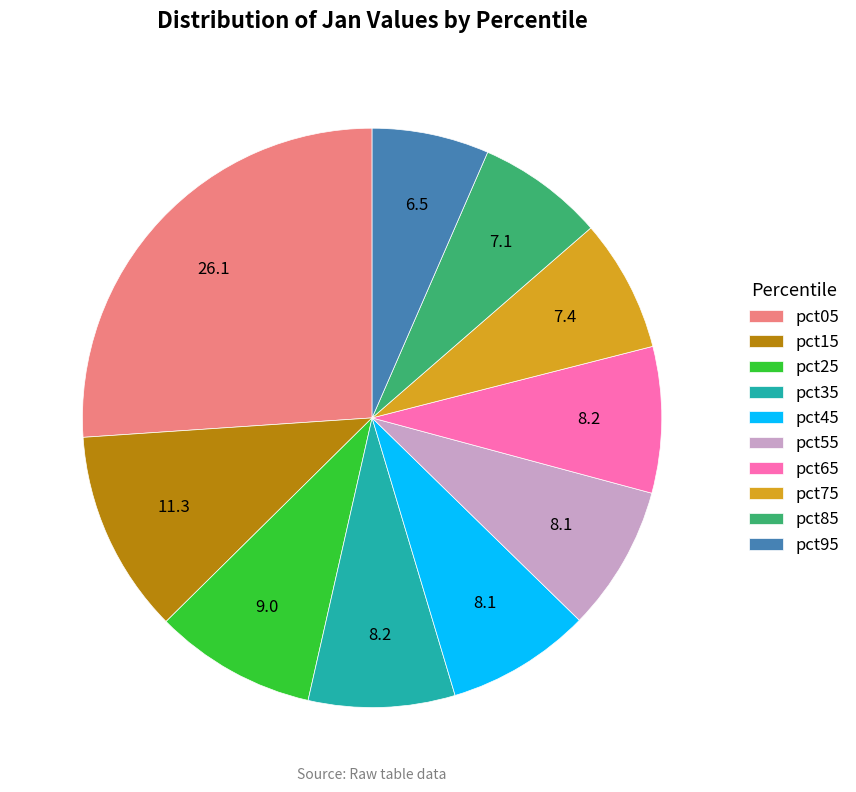

Which slice is the smallest?

pct95